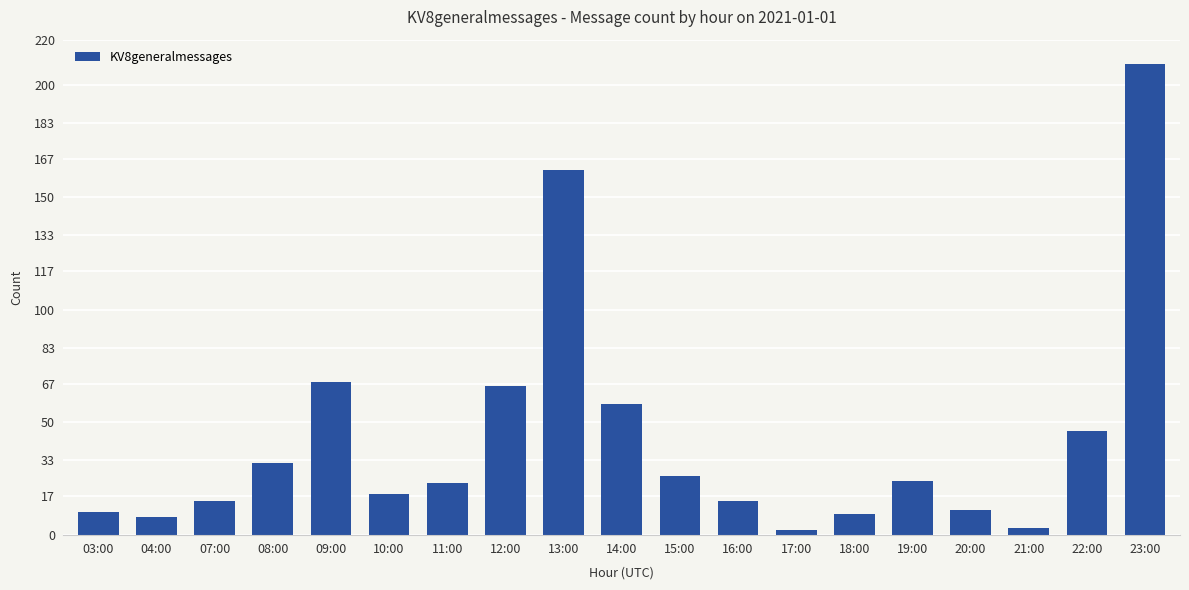

What is the value of the 1st bar from the left?

10